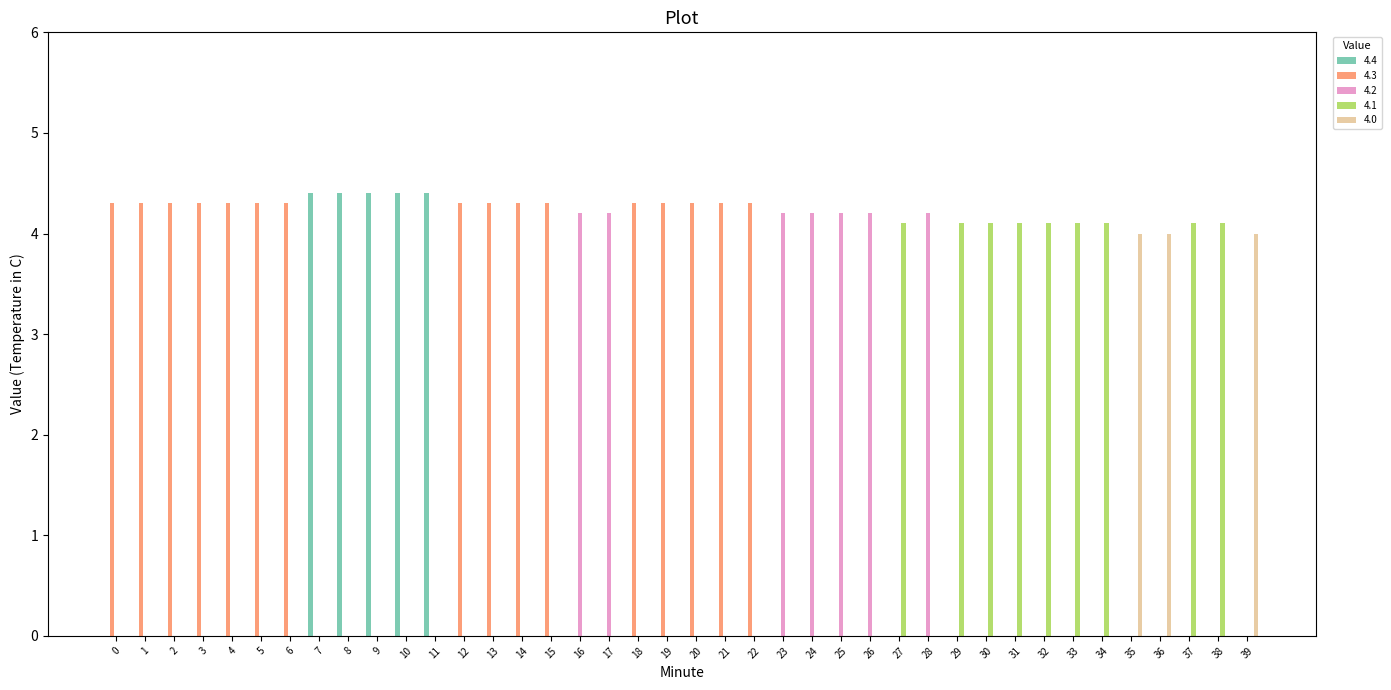

Count the number of data series in this chart.

5